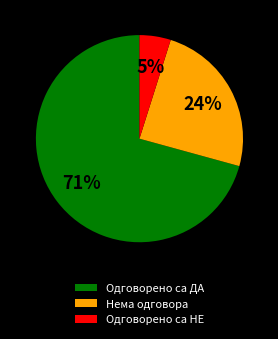

To the nearest percent, what portion does Одговорено са ДА represent?

71%